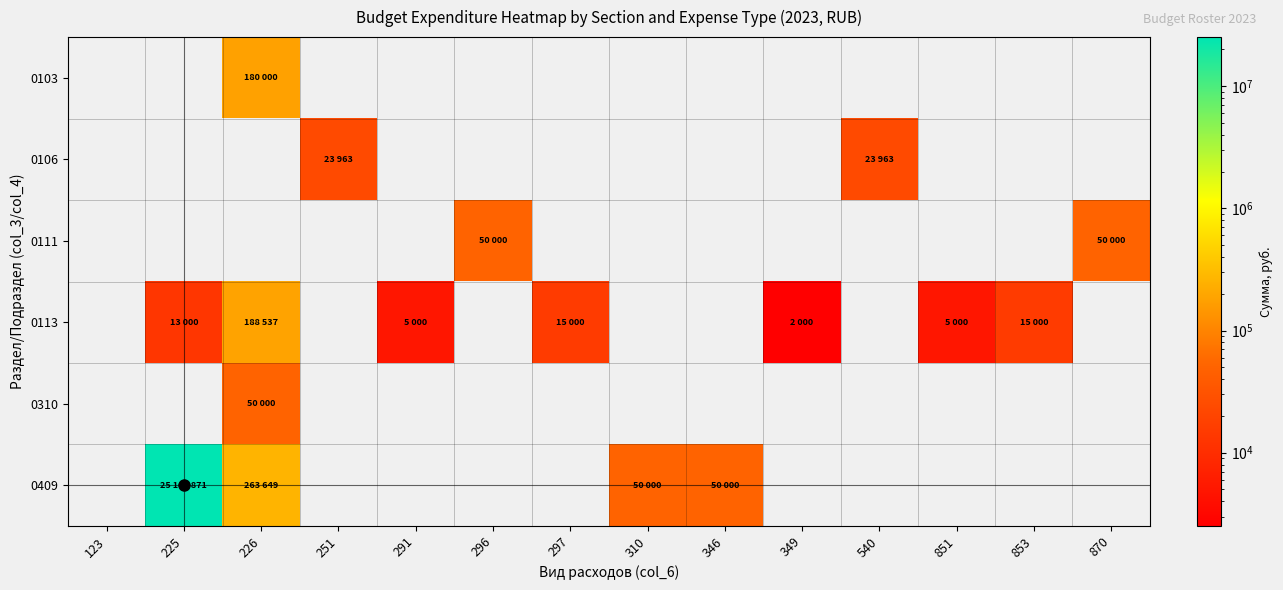

Which series has the largest range (max minus min)?

0409